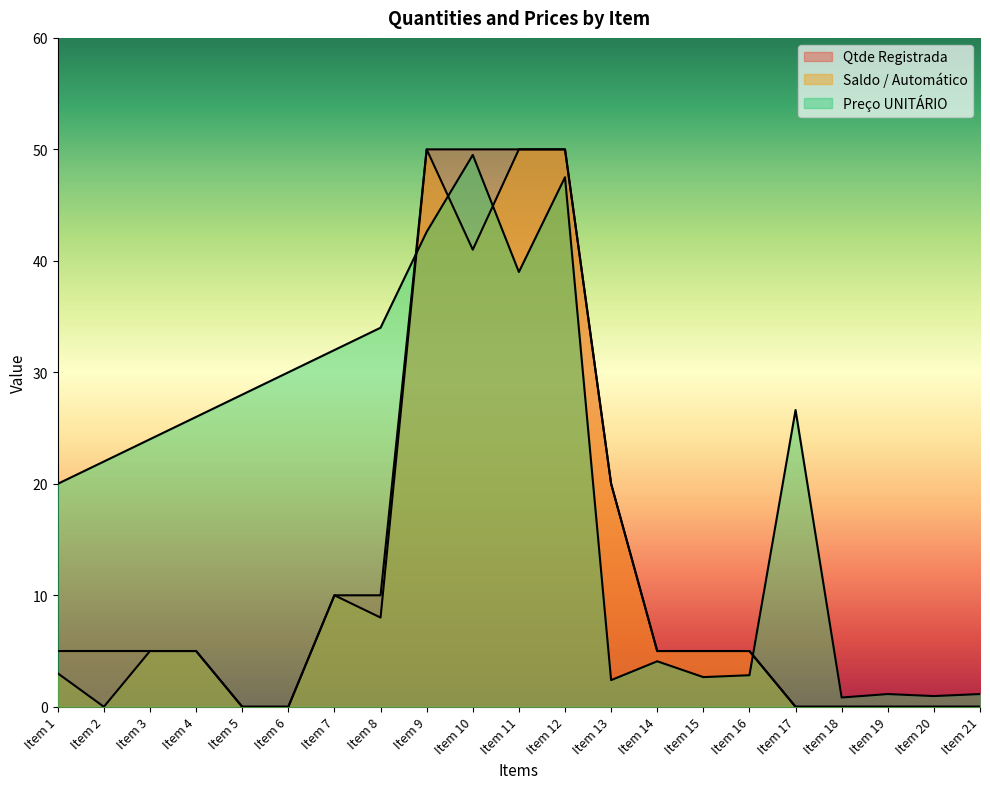

At Item 8, list the series in order from largest to smallest.

Preço UNITÁRIO, Qtde Registrada, Saldo / Automático